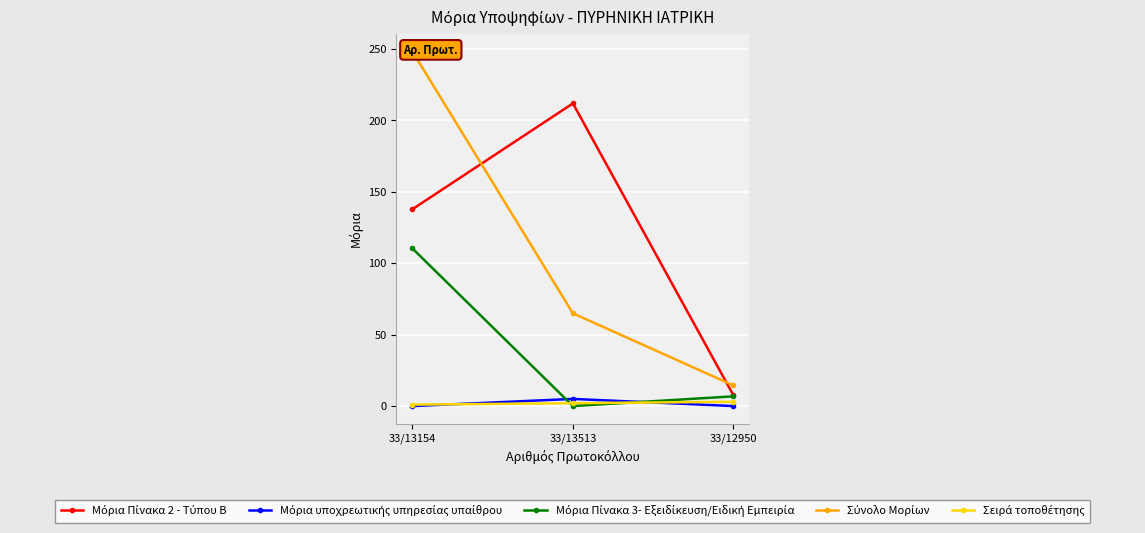

Which has a higher value, 33/13154 or 33/12950?

33/13154